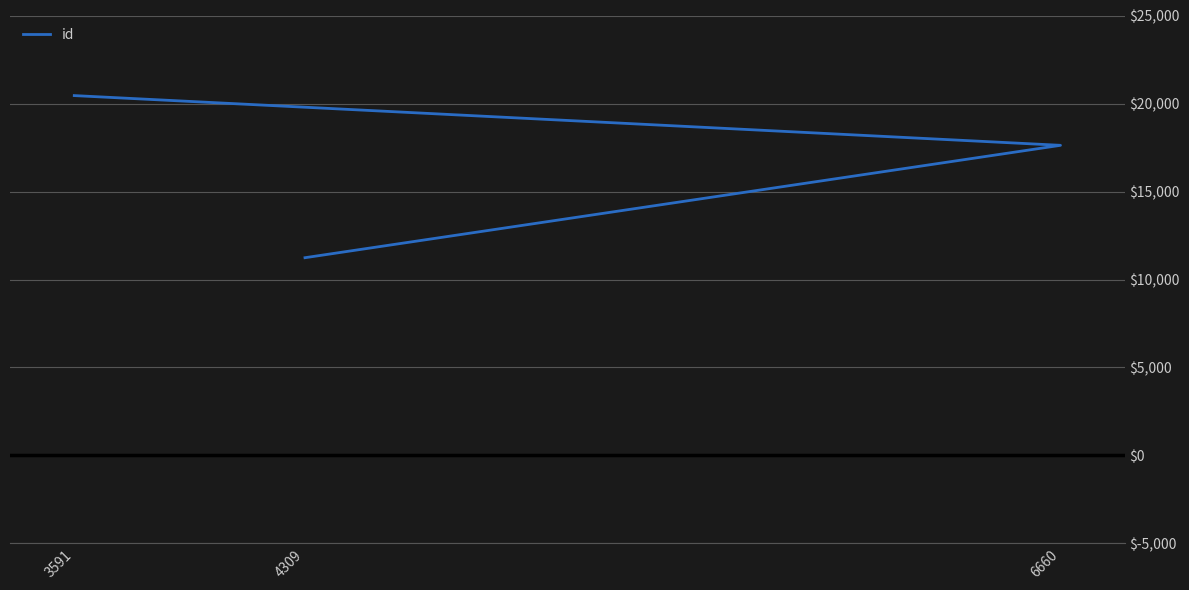

At which label is the value closest to 15851?

6660